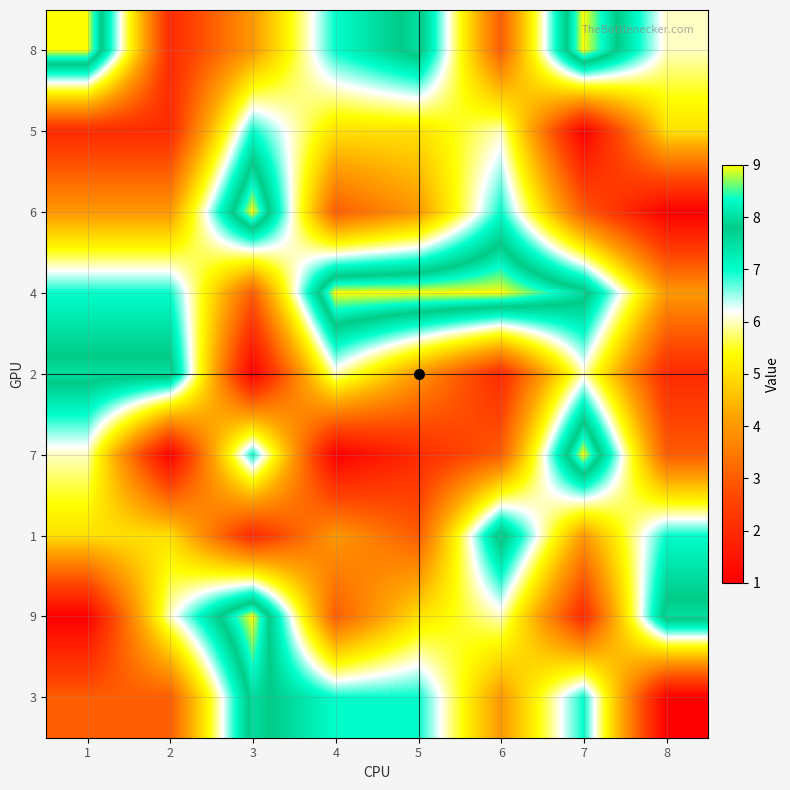

At which category is the sum across all series the highest?

3